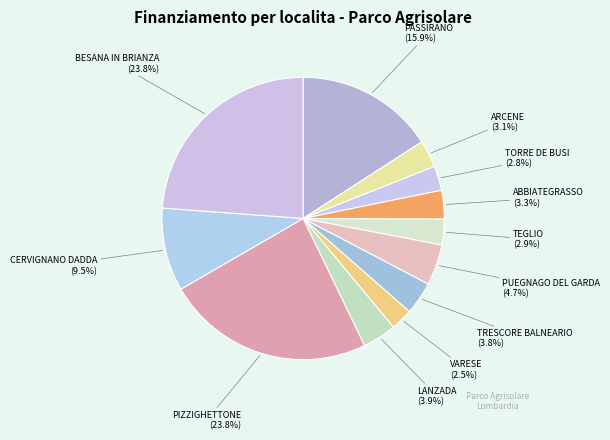

Count the number of slices in the pie.

12